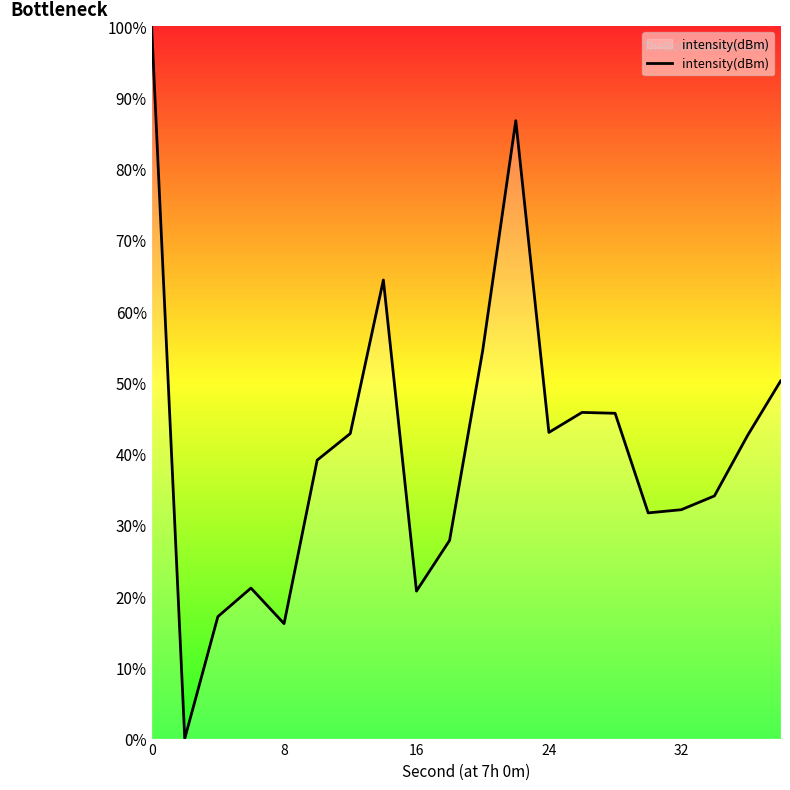

What is the greatest value displayed?

100.0